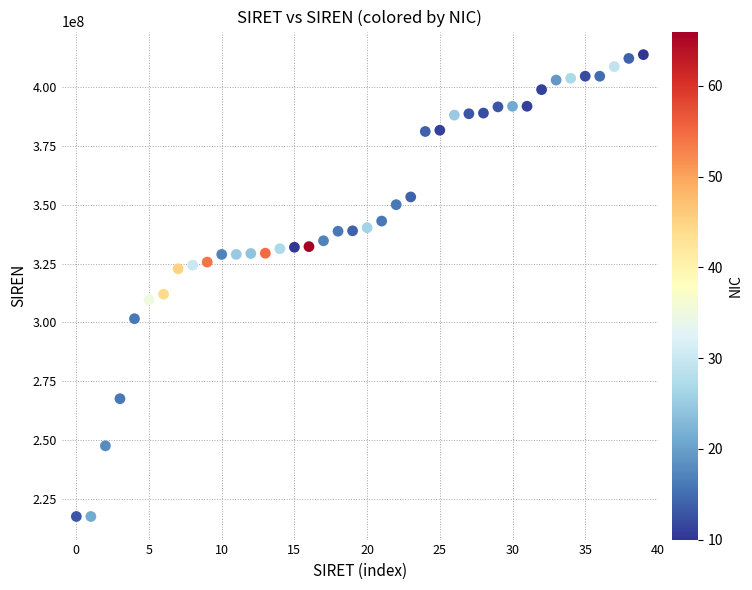

What Y value in the scatter plot is closest to 315637521?

311989974